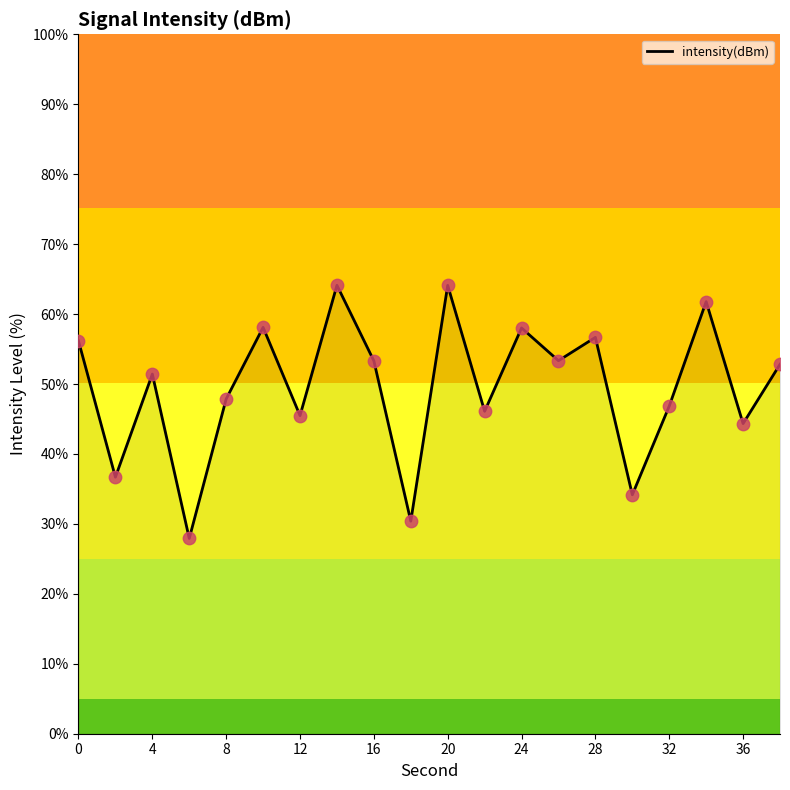

The intensity(dBm) series shows 73.5 at 12. True or false?

False